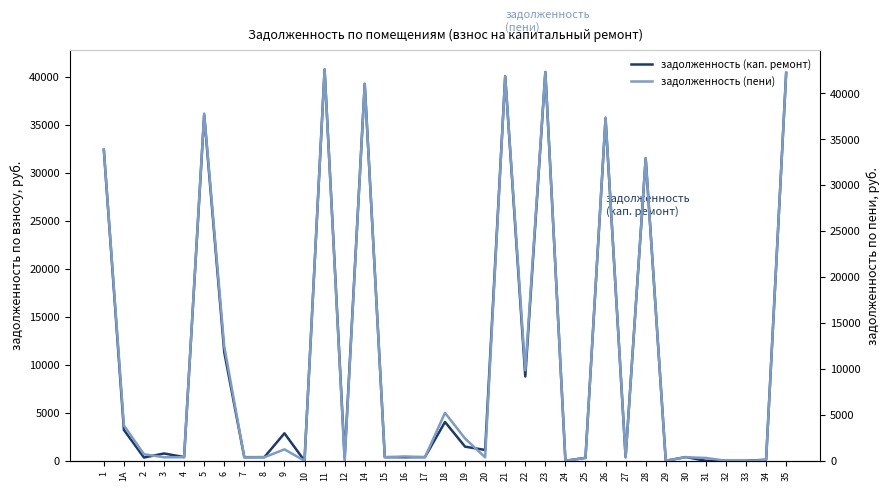

Rank the series by their maximum value, from highest to lowest.

задолженность (пени), задолженность (кап. ремонт)